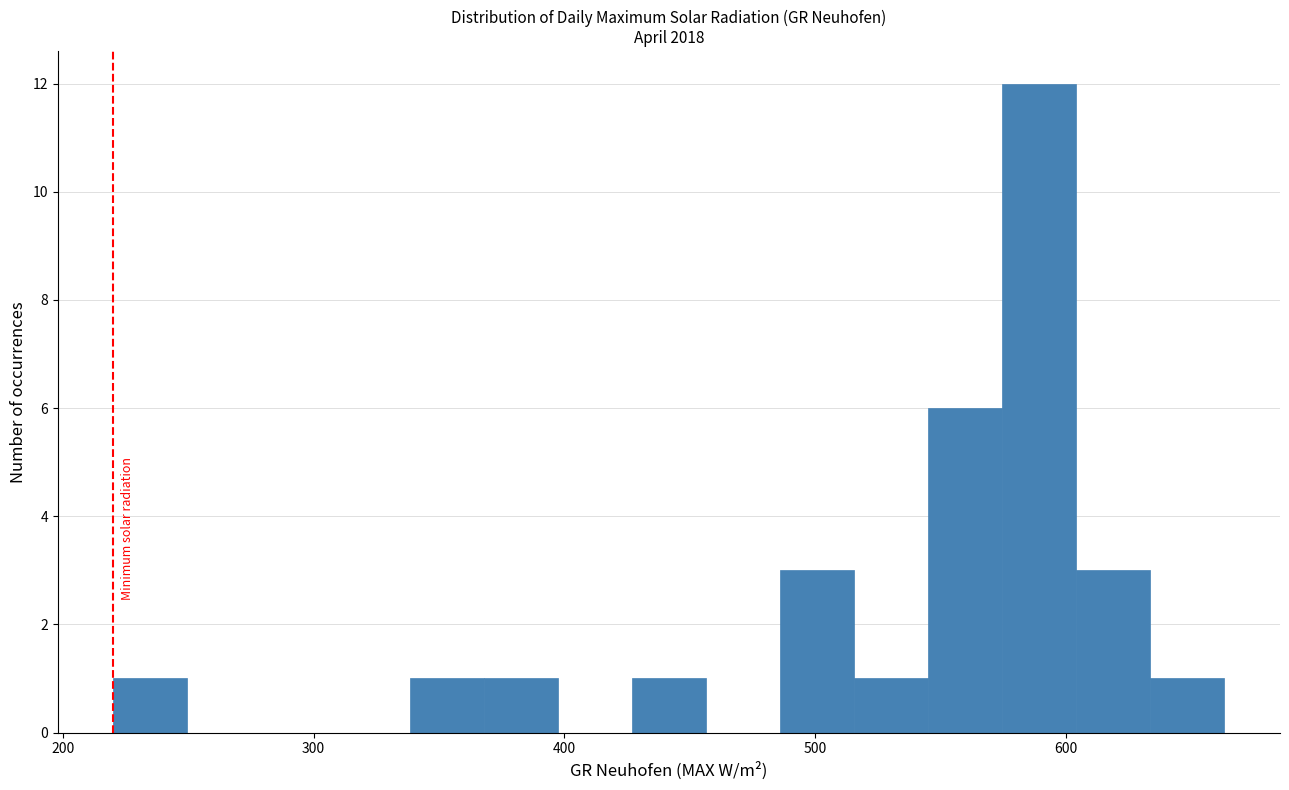

Read against the x-axis, roughly where is the centre of the tallest bar?

590